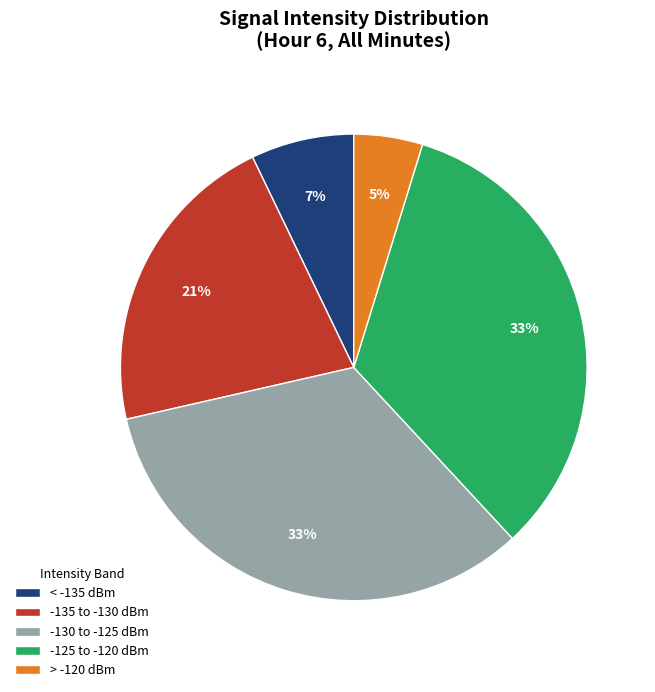

To the nearest percent, what is the combined percentage of -135 to -130 dBm and -125 to -120 dBm?

55%